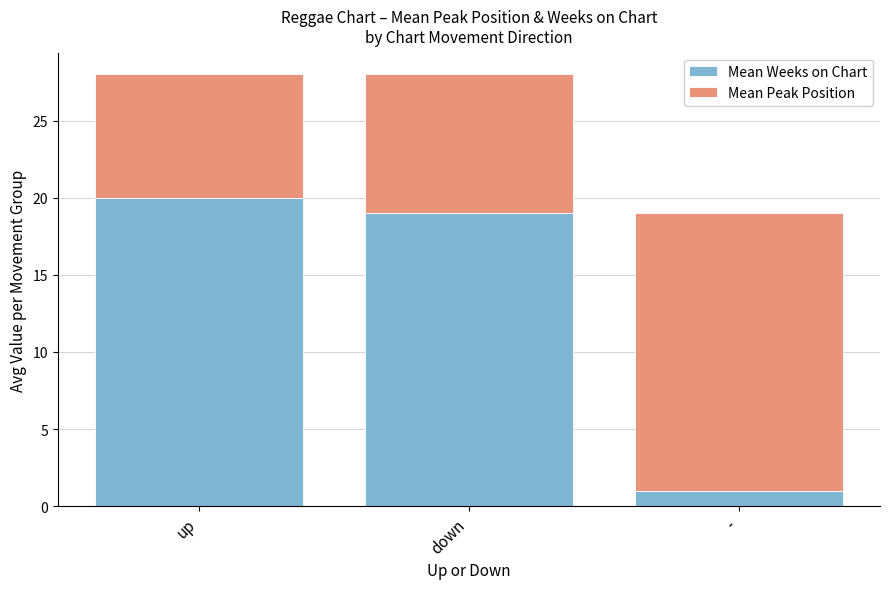

Does the chart contain any negative values?

No